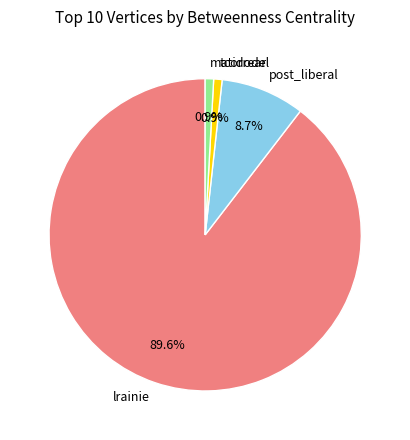

To the nearest percent, what is the average slice percentage?

25%